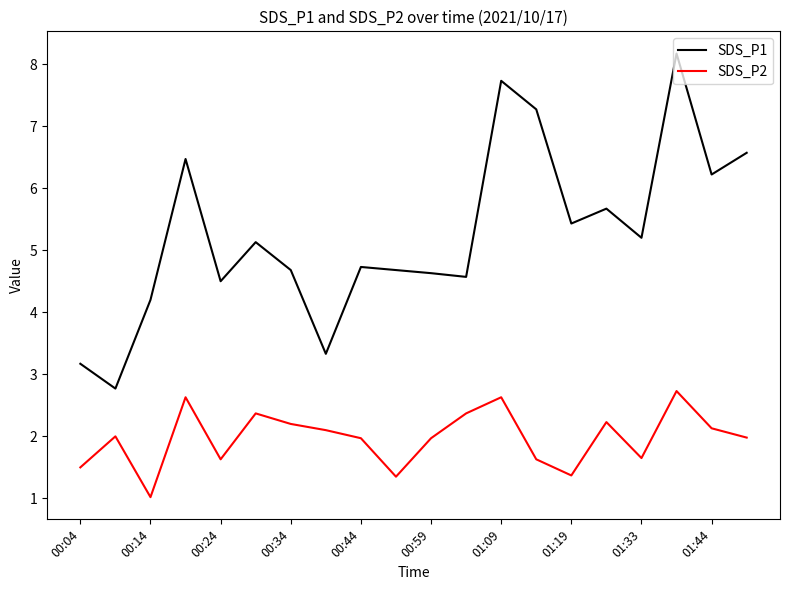

True or false: SDS_P2 and SDS_P1 cross at least once.

False